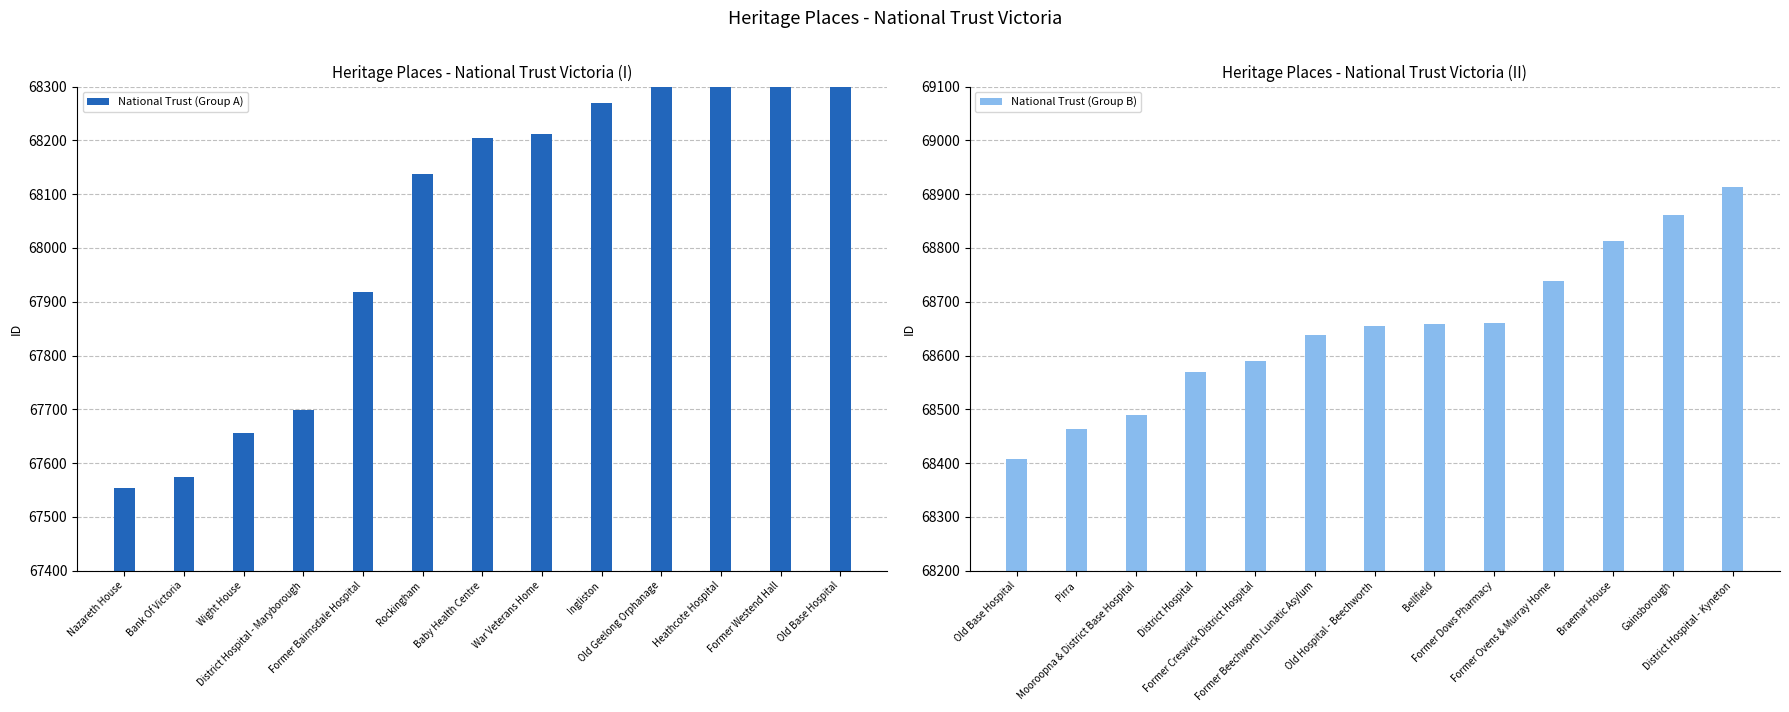

List the series in order of their peak value, lowest first.

National Trust (Group A), National Trust (Group B)